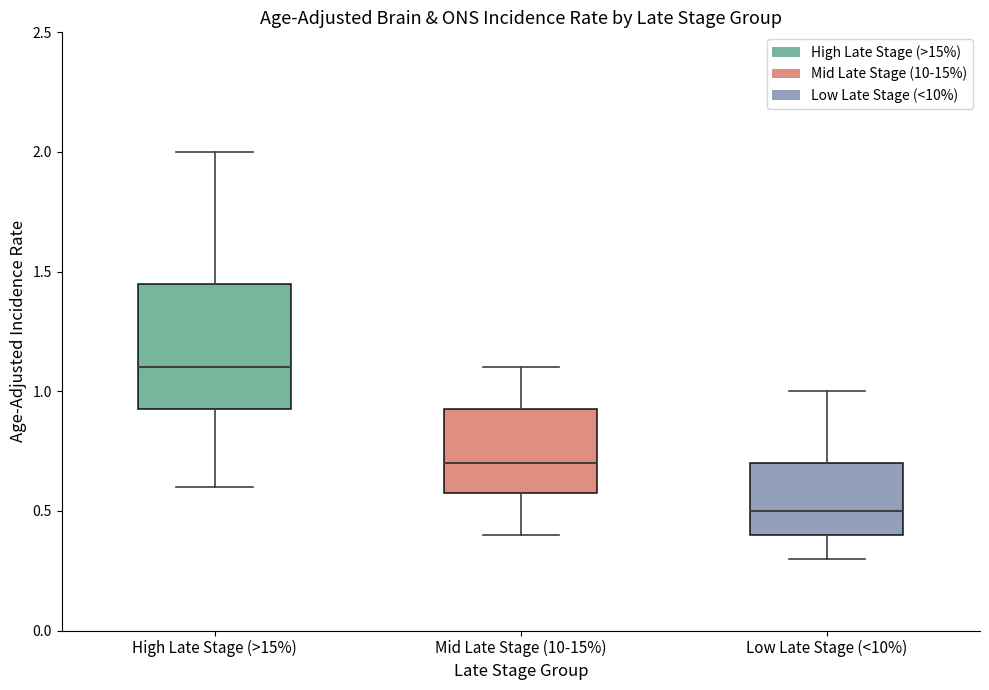

Reading left to right, transcribe this box plot: for each box, give where its median line is, the range the box spans, and where its two whiskers end, as read against the y-axis. The values are not printed on the chart, so give them approximately, as read against the axis.

High Late Stage (>15%): median 1.10, box 0.95 to 1.45, whiskers 0.60 to 2.00
Mid Late Stage (10-15%): median 0.70, box 0.60 to 0.95, whiskers 0.40 to 1.10
Low Late Stage (<10%): median 0.50, box 0.40 to 0.70, whiskers 0.30 to 1.00